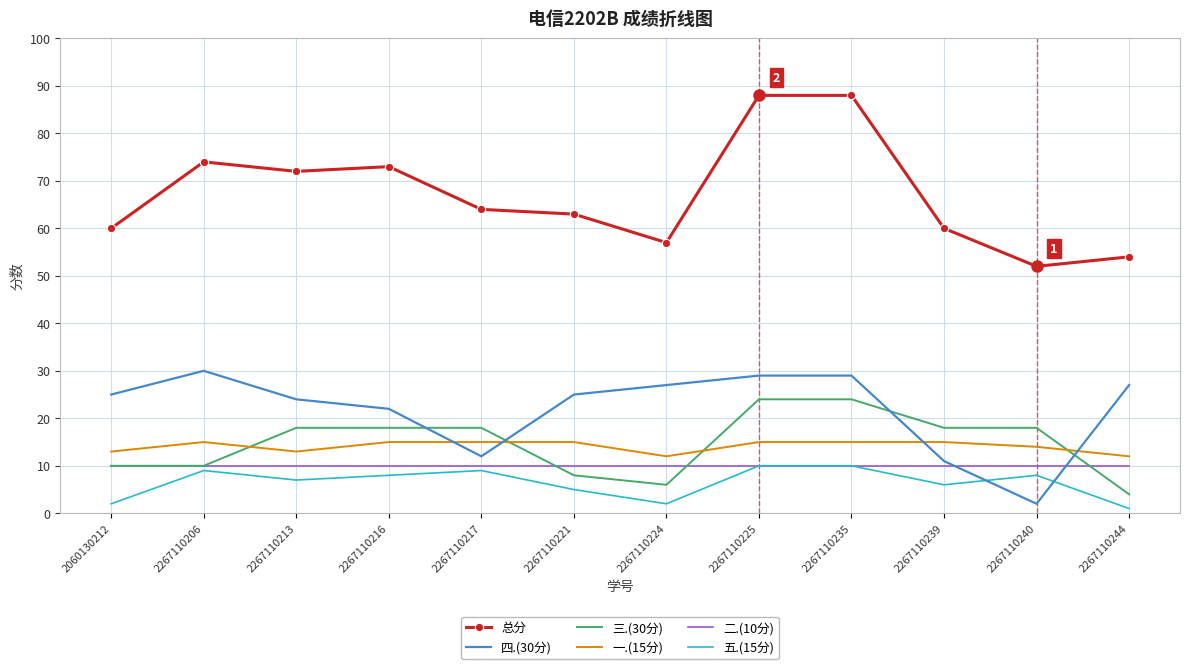

Which series has the widest spread of values?

总分